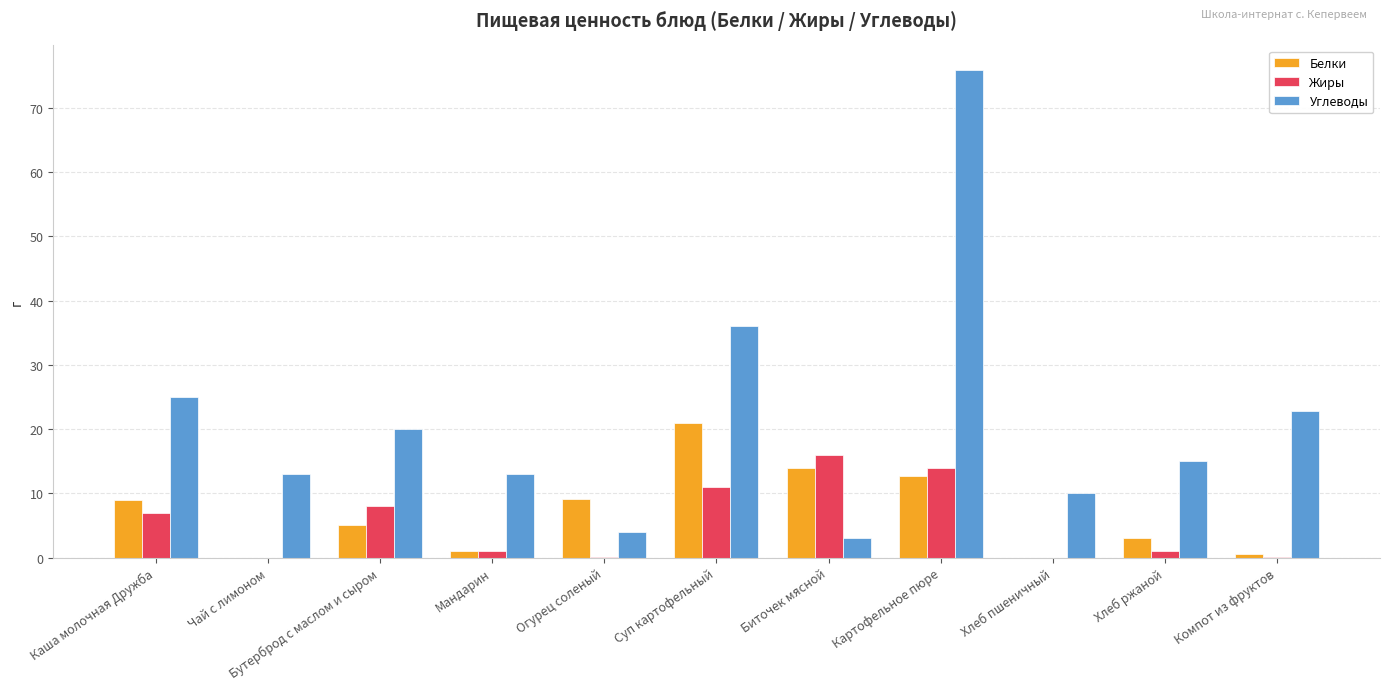

The value of Углеводы at Чай с лимоном is 13.0. True or false?

True